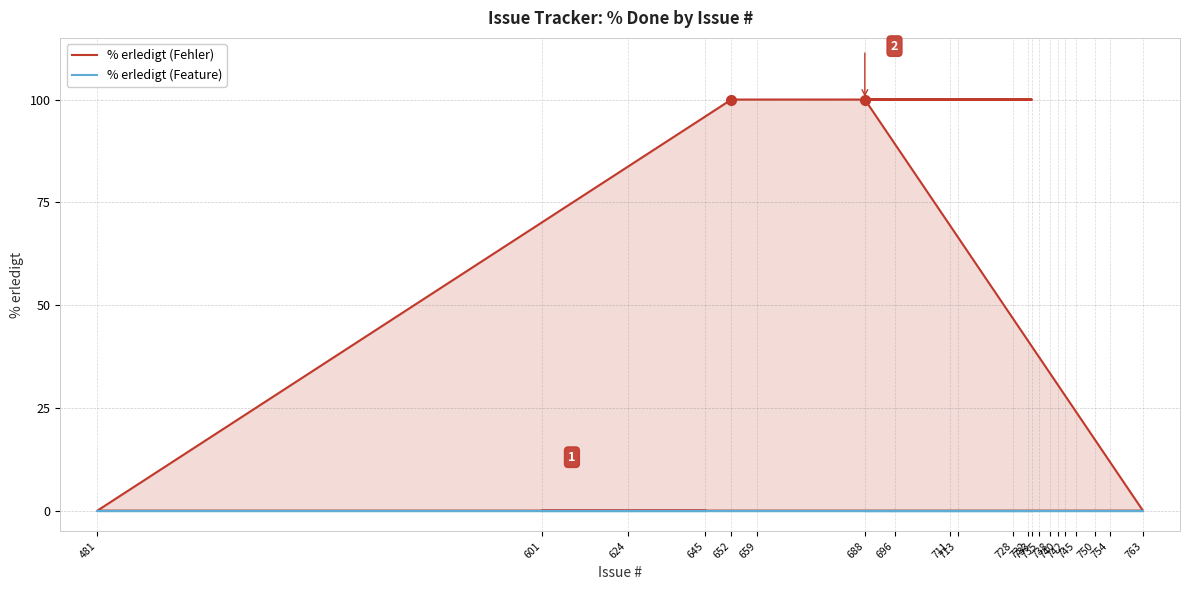

True or false: % erledigt (Fehler) and % erledigt (Feature) cross at least once.

False